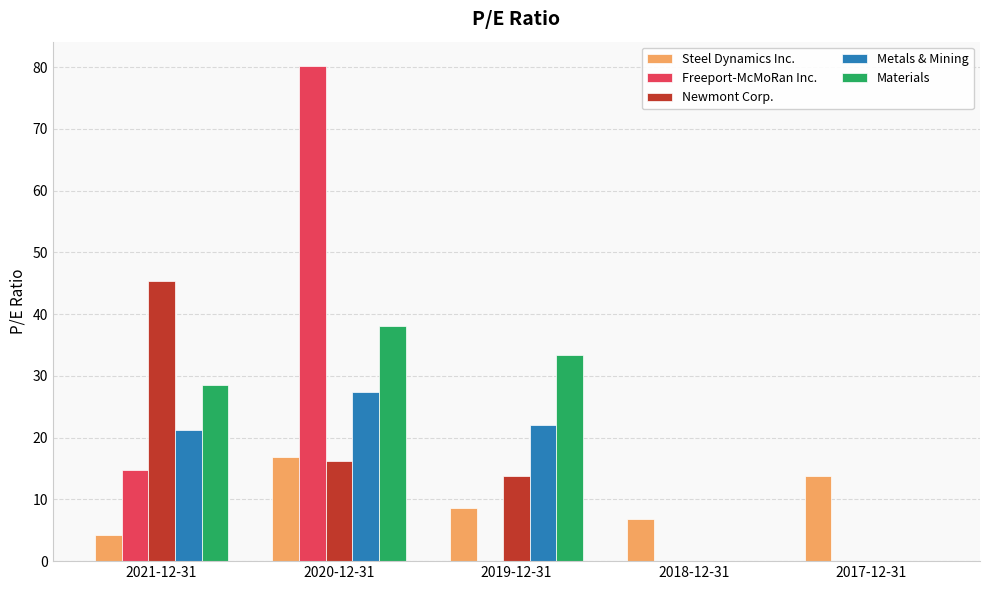

What is the sum of the Steel Dynamics Inc. values at 2020-12-31 and 2021-12-31?

21.1